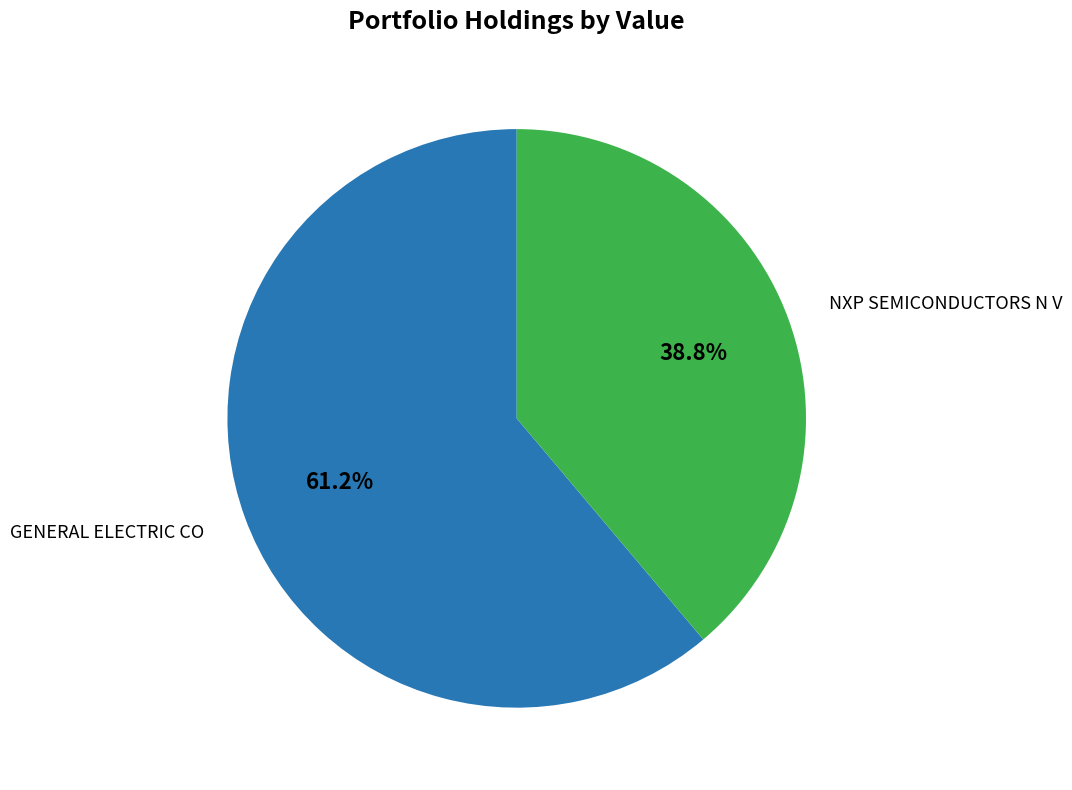

Is there any slice that represents more than half of the pie?

Yes